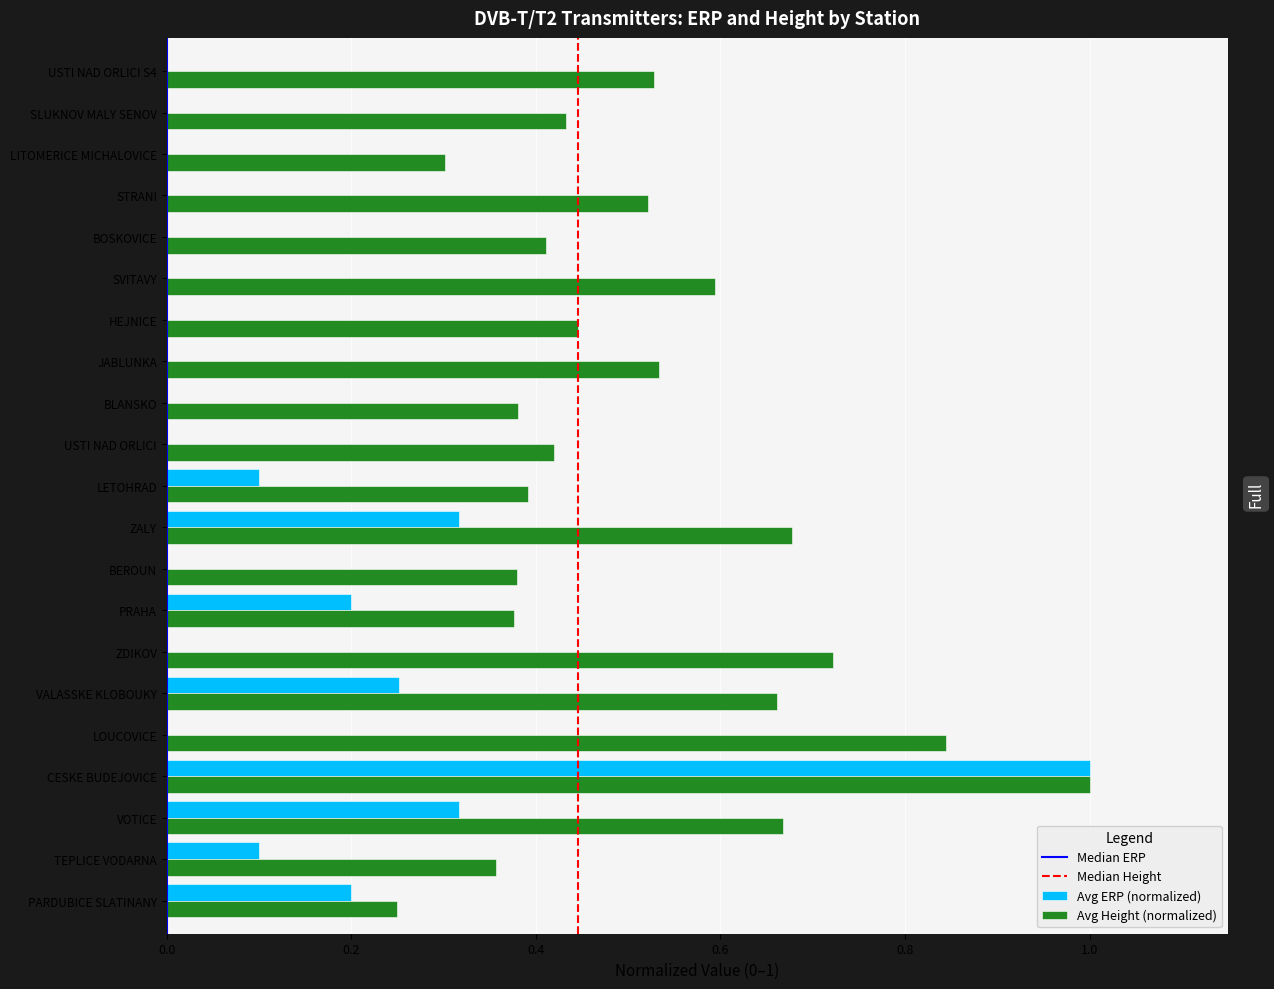

The value of Avg Height (normalized) at PARDUBICE SLATINANY is 0.2. True or false?

True